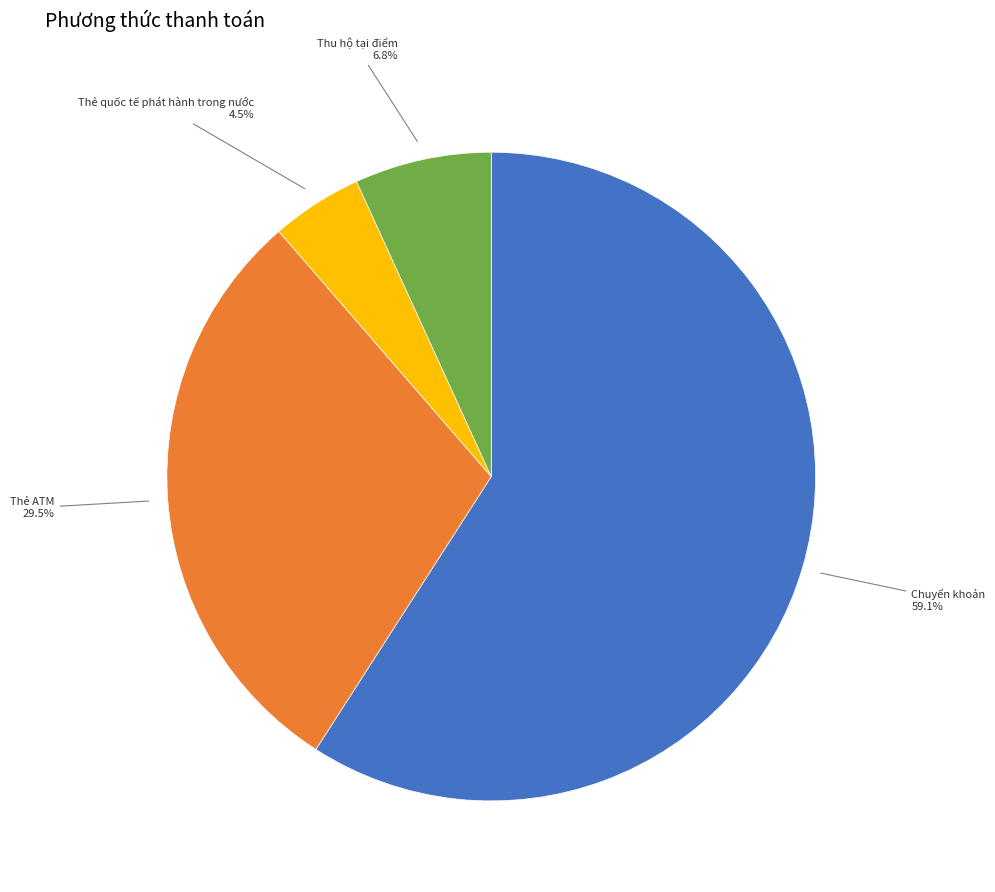

What is the largest slice in the pie chart?

Chuyển khoản